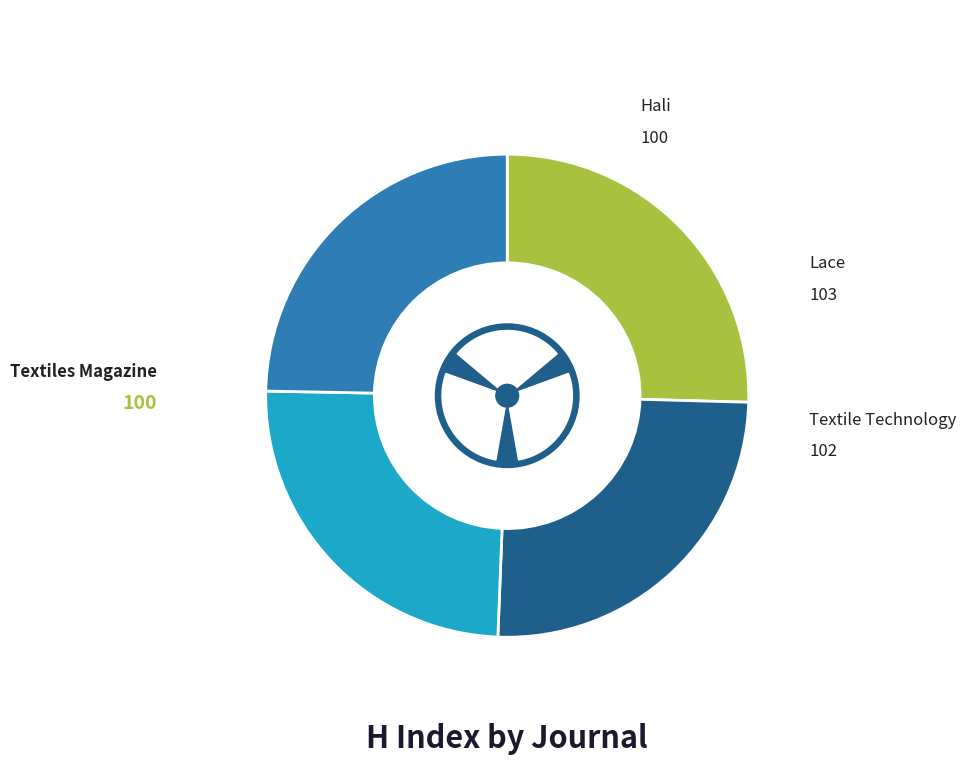

How many segments does this pie chart have?

4